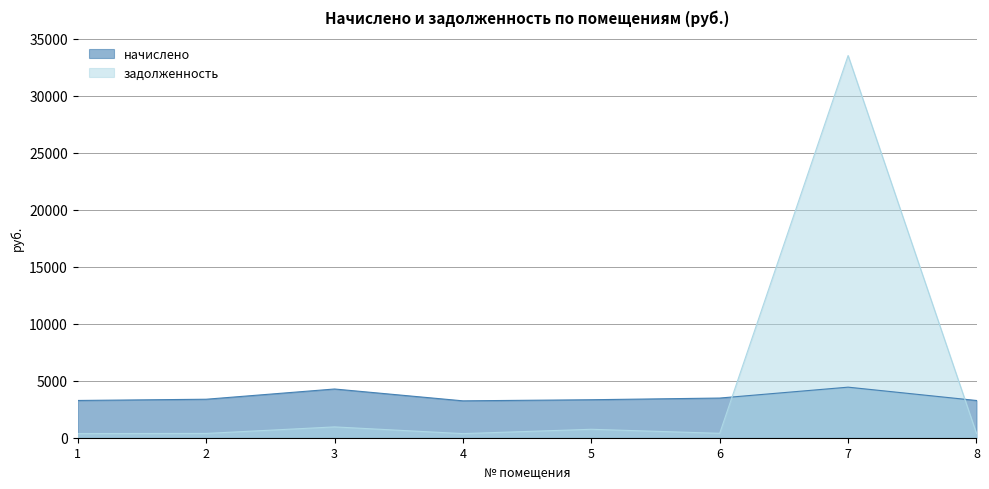

Which series has the widest spread of values?

задолженность